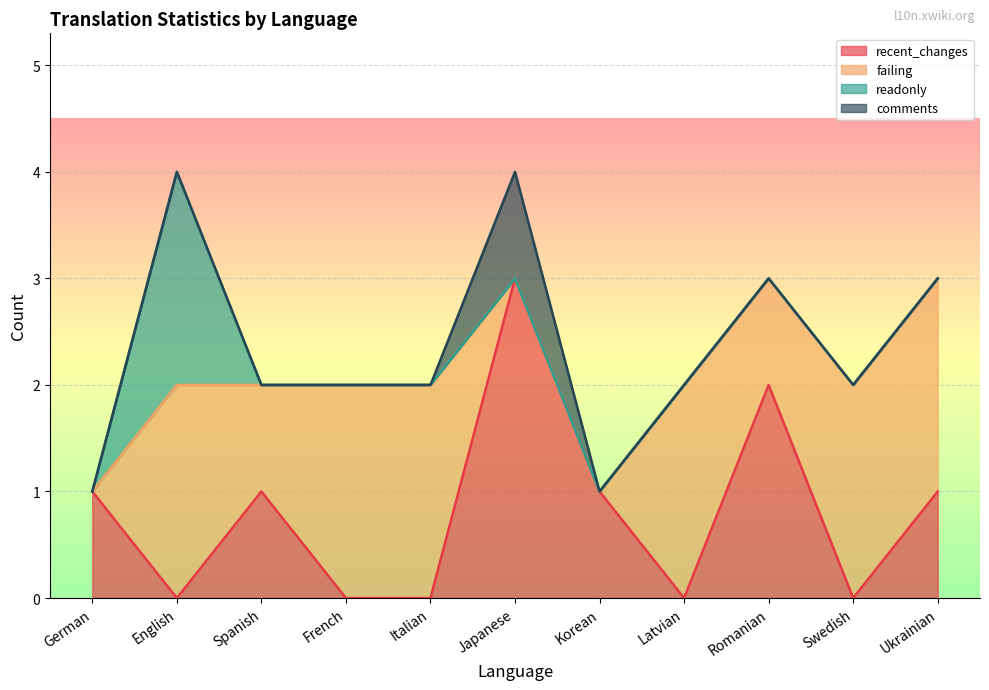

What is the spread (max minus min) of values at Swedish?

2